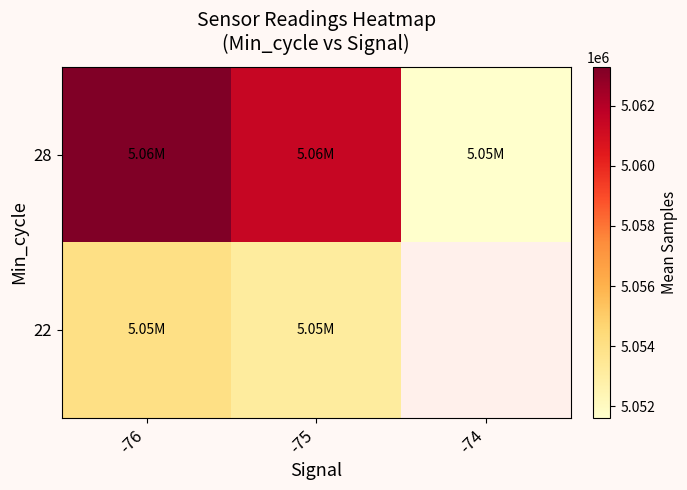

Is it true that 28 equals 2216163.3 at -76?

False